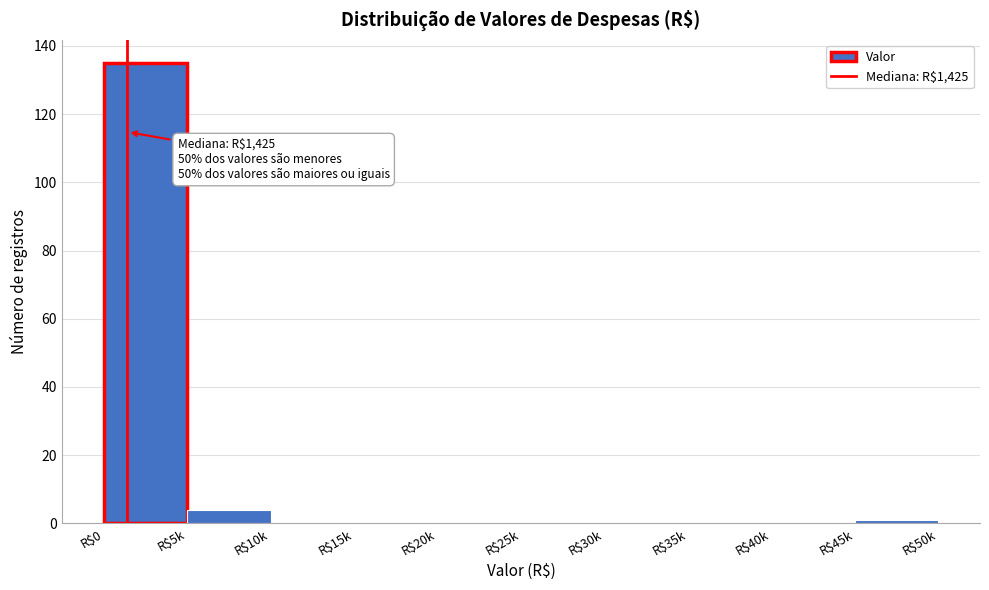

Where is the data nearest to the value 67?

R$5k